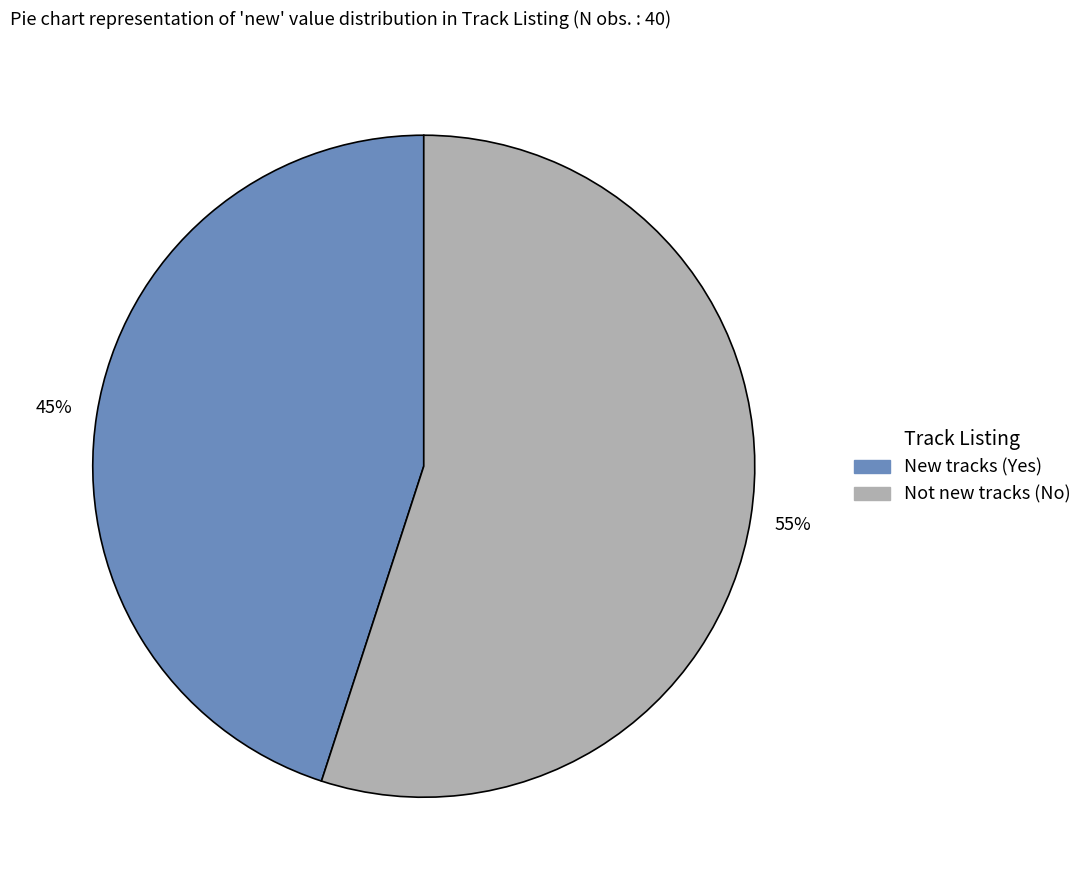

Is there any slice that represents more than half of the pie?

Yes